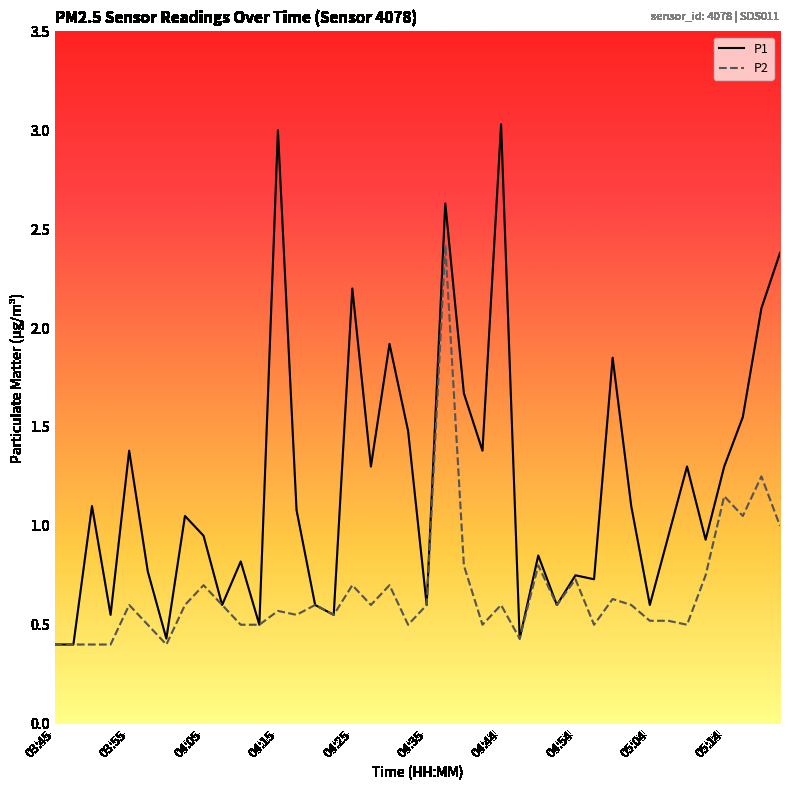

Which series has the largest total across all categories?

P1